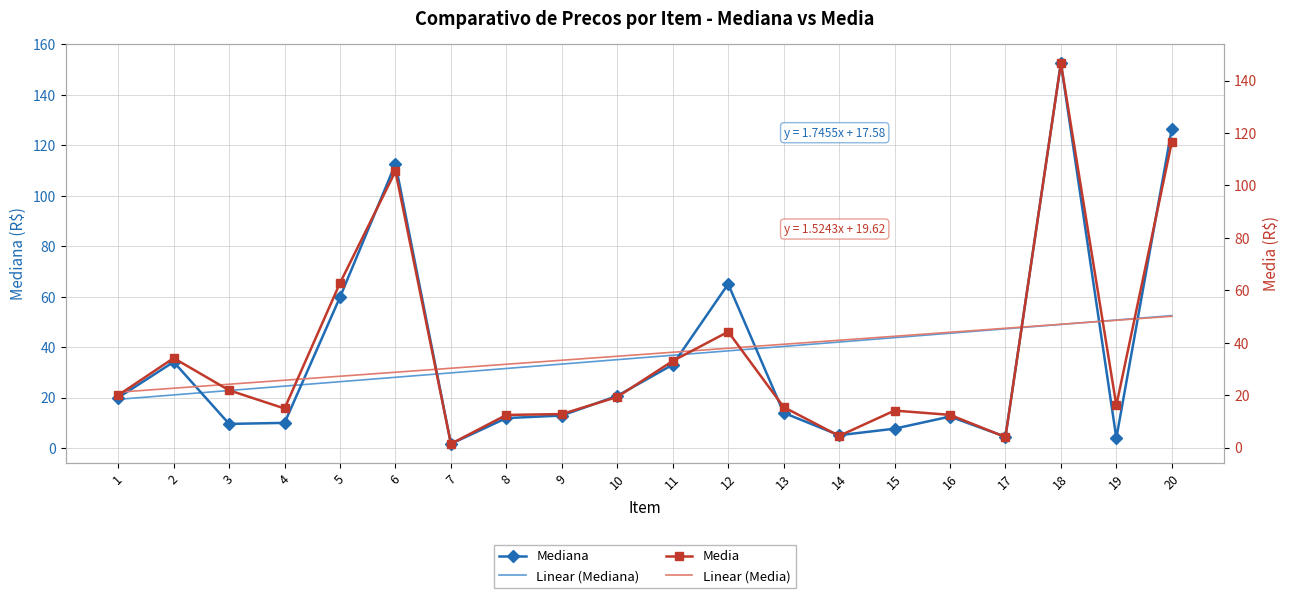

What is the value of the Mediana point at the 9th from the left?

12.9